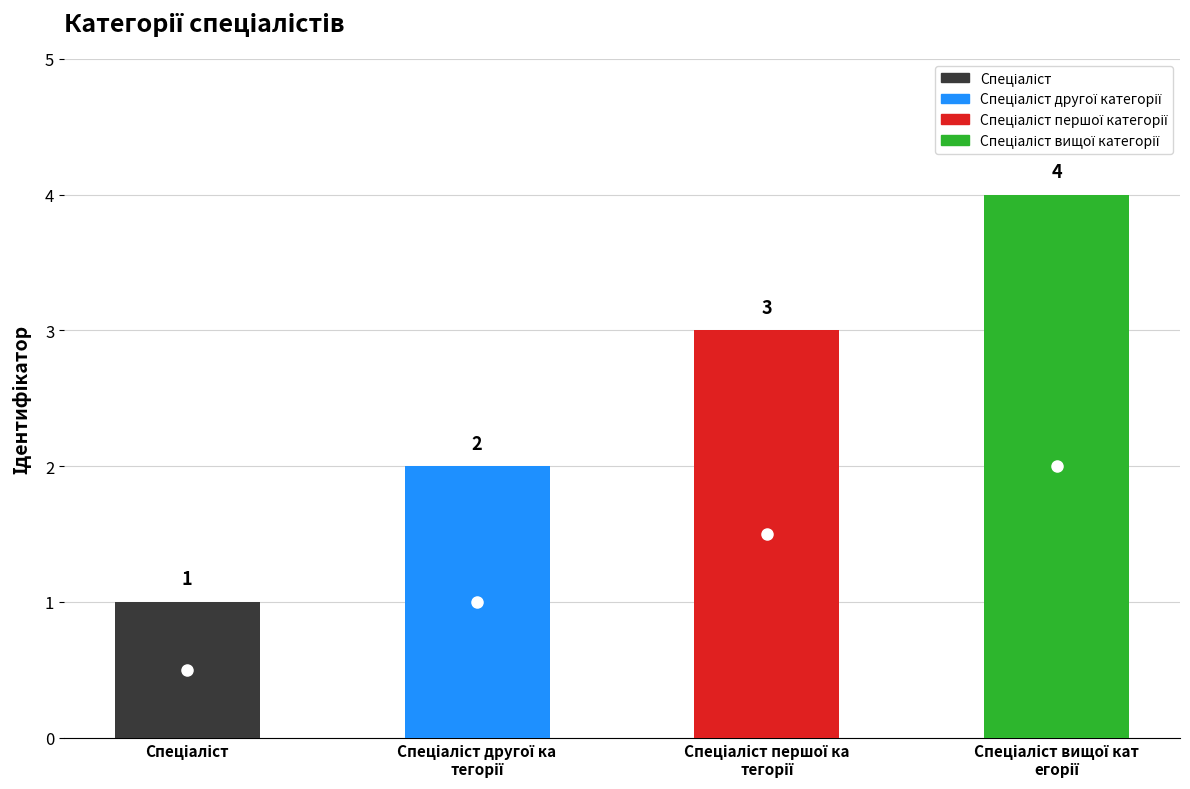

What is the change in value from Спеціаліст to Спеціаліст другої категорії?

+1